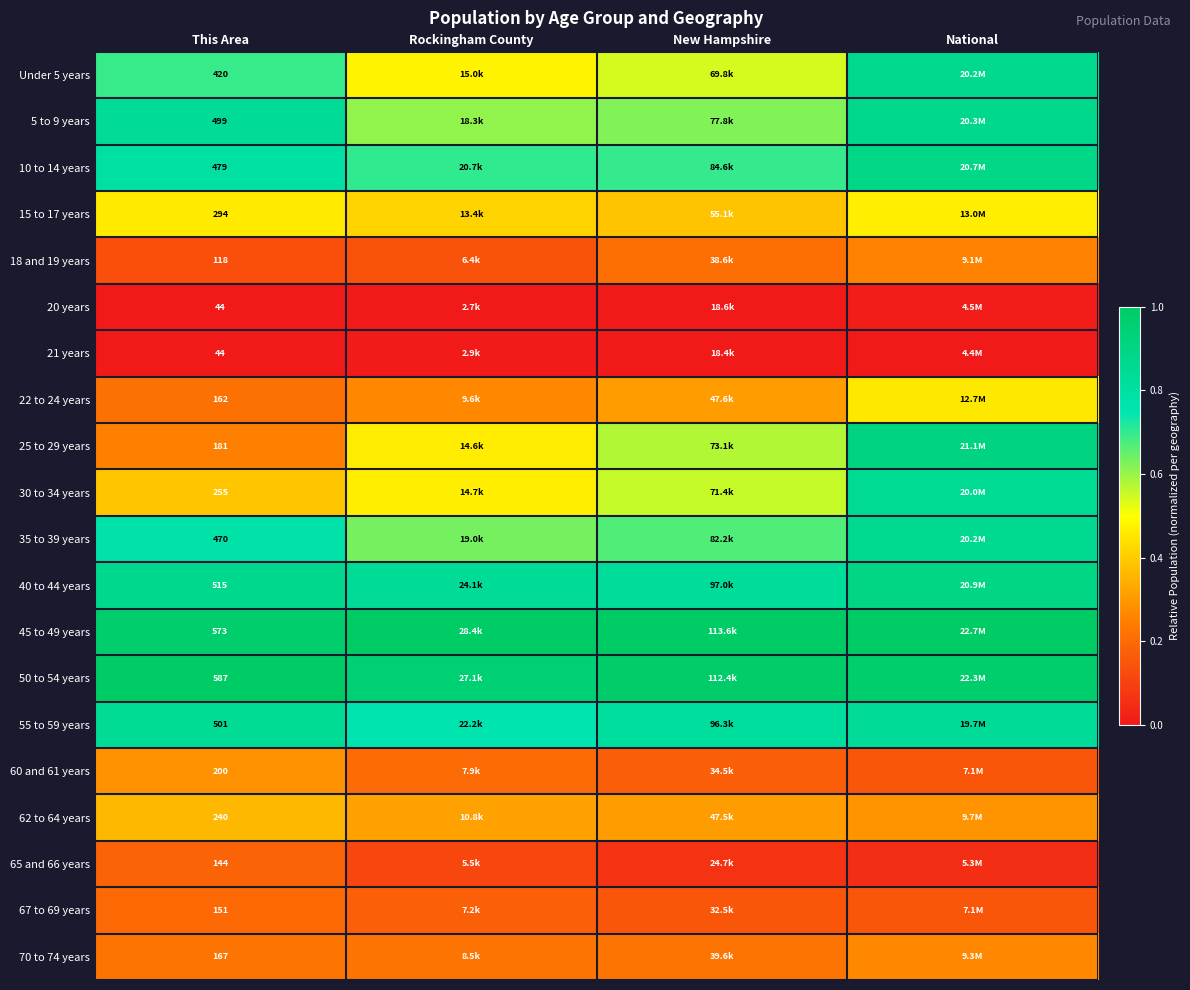

Which has a higher value, Rockingham County or New Hampshire?

New Hampshire